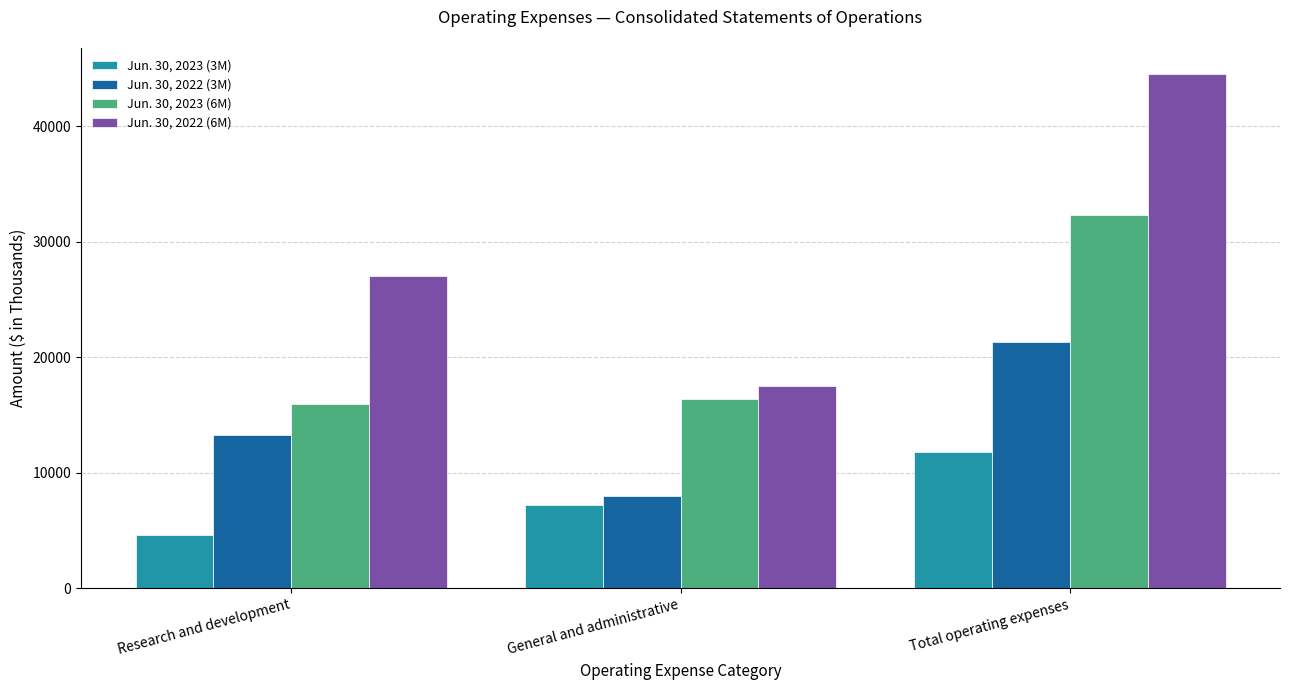

How many data points does each series have?

3